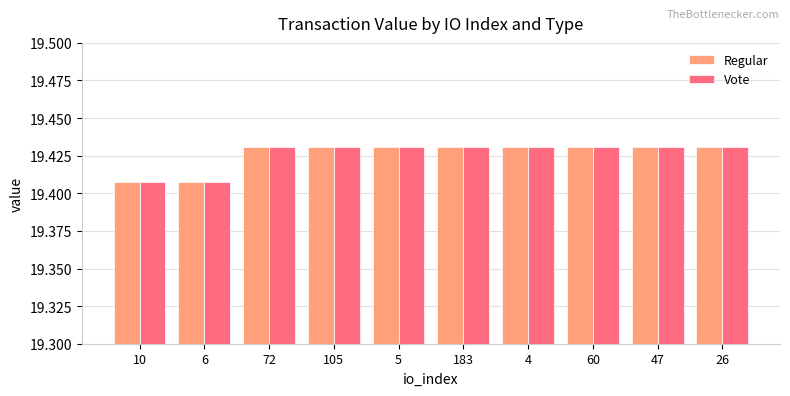

What is the sum of all Regular values?

194.3